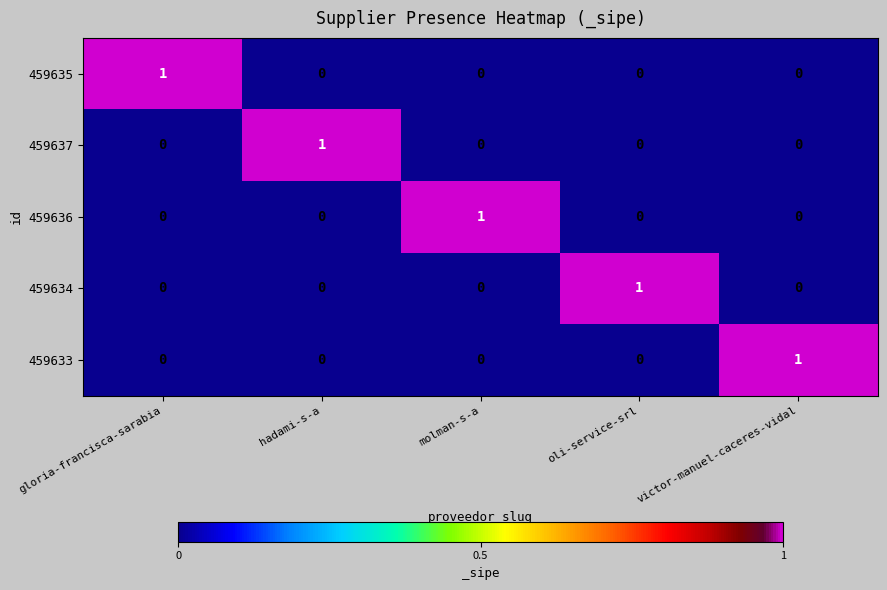

Reading left to right, extract all data points from this chart.

459635: 1	0	0	0	0
459637: 0	1	0	0	0
459636: 0	0	1	0	0
459634: 0	0	0	1	0
459633: 0	0	0	0	1